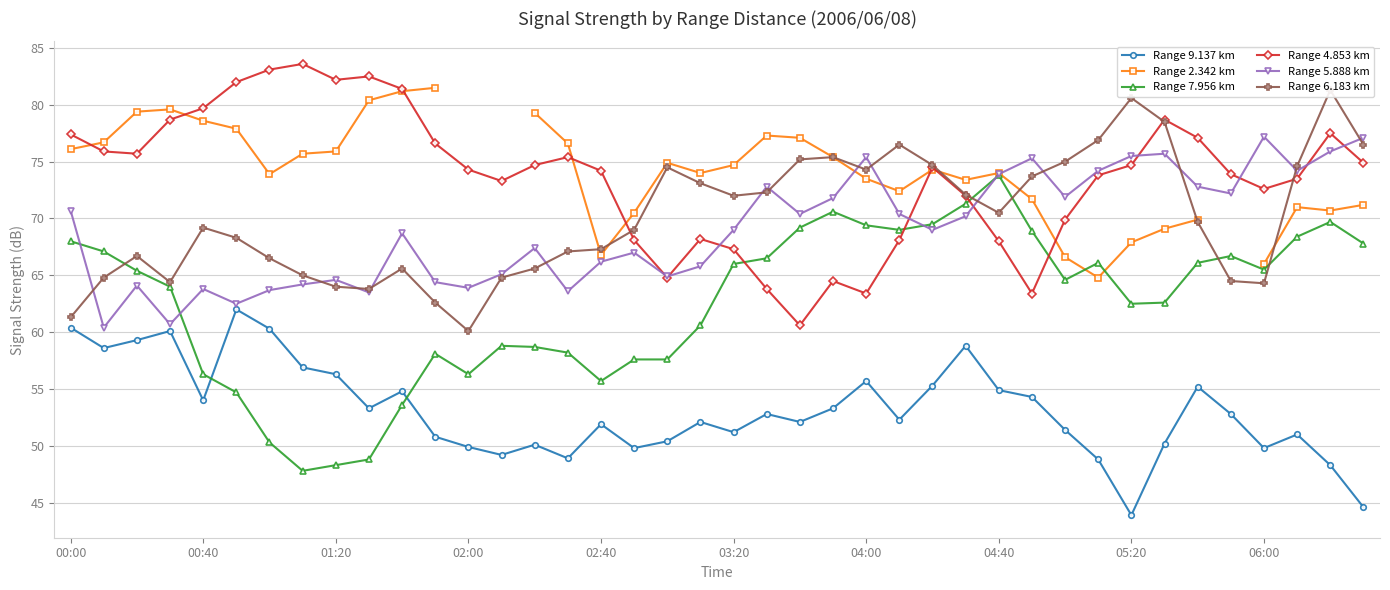

List the series in order of their peak value, lowest first.

Range 9.137 km, Range 7.956 km, Range 5.888 km, Range 6.183 km, Range 2.342 km, Range 4.853 km